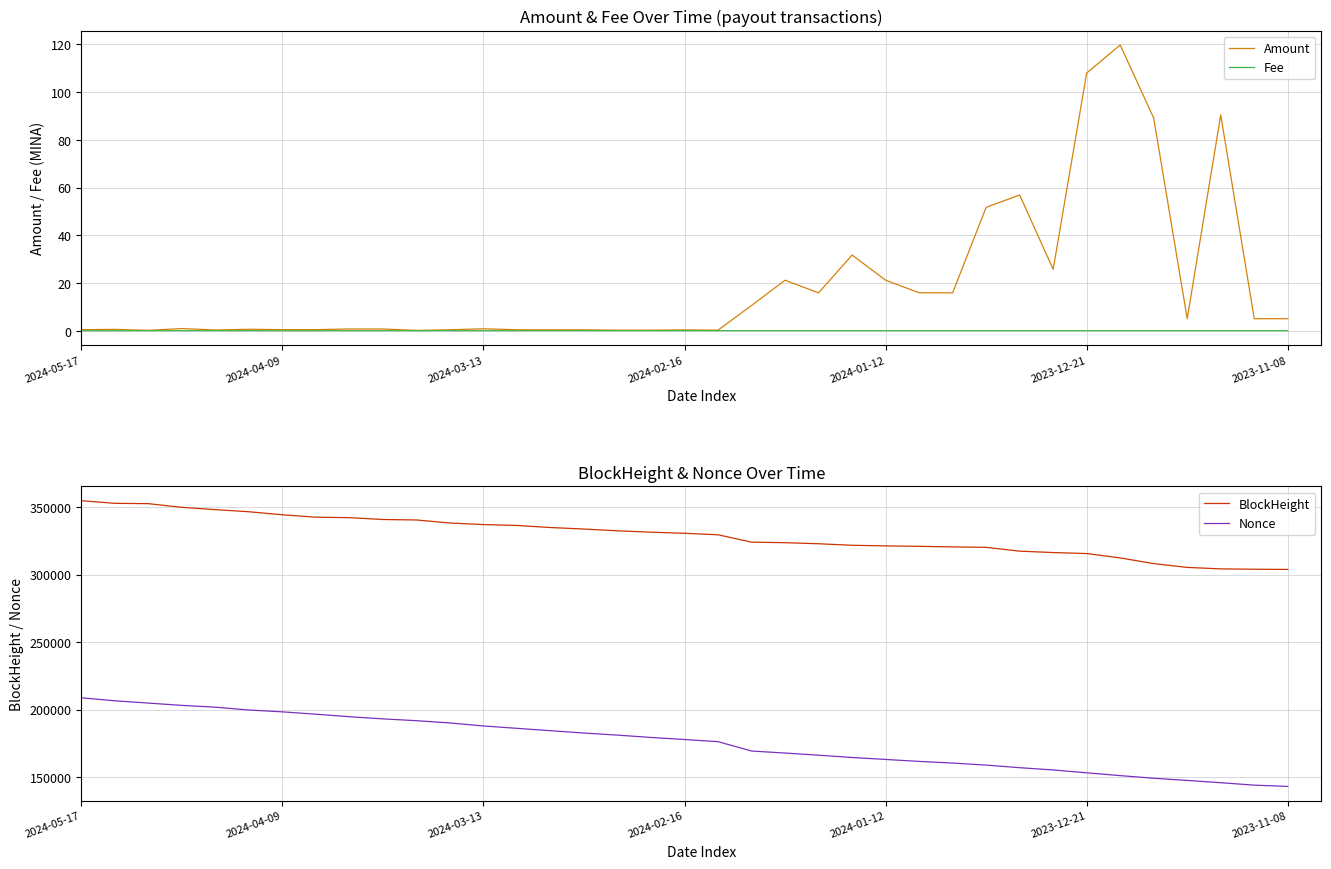

Reading left to right, transcribe all the data shown in this chart.

Amount: 0.4	0.6	0.1	0.9	0.3	0.6	0.4	0.4	0.7	0.7	0.1	0.4	0.8	0.4	0.4	0.4	0.2	0.2	0.3	0.2	10.6	21.1	15.9	31.7	21.2	15.9	15.9	51.7	56.9	25.7	108.0	119.7	89.1	5.0	90.4	5.0	5.0
Fee: 0.0	0.0	0.0	0.0	0.0	0.0	0.0	0.0	0.0	0.0	0.0	0.0	0.0	0.0	0.0	0.0	0.0	0.0	0.0	0.0	0.0	0.0	0.0	0.0	0.0	0.0	0.0	0.0	0.0	0.0	0.0	0.0	0.0	0.0	0.0	0.0	0.0
BlockHeight: 354751.0	352806.0	352561.0	349843.0	348134.0	346568.0	344323.0	342542.0	342179.0	340817.0	340479.0	338210.0	337071.0	336407.0	334873.0	333750.0	332463.0	331421.0	330606.0	329505.0	324037.0	323643.0	322854.0	321725.0	321270.0	320951.0	320508.0	320206.0	317362.0	316344.0	315591.0	312352.0	308150.0	305321.0	304236.0	303987.0	303834.0
Nonce: 208733.0	206513.0	204802.0	203098.0	201763.0	199673.0	198310.0	196564.0	194702.0	193108.0	191763.0	190073.0	187852.0	186097.0	184345.0	182608.0	181068.0	179342.0	177795.0	176226.0	169282.0	167788.0	166201.0	164488.0	163046.0	161595.0	160363.0	158858.0	156937.0	155257.0	153123.0	151070.0	149113.0	147493.0	145804.0	144008.0	143061.0